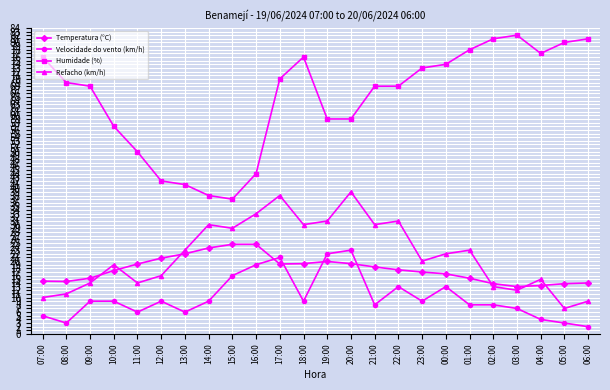

What are all the series names shown in the legend?

Temperatura (°C), Velocidade do vento (km/h), Humidade (%), Refacho (km/h)